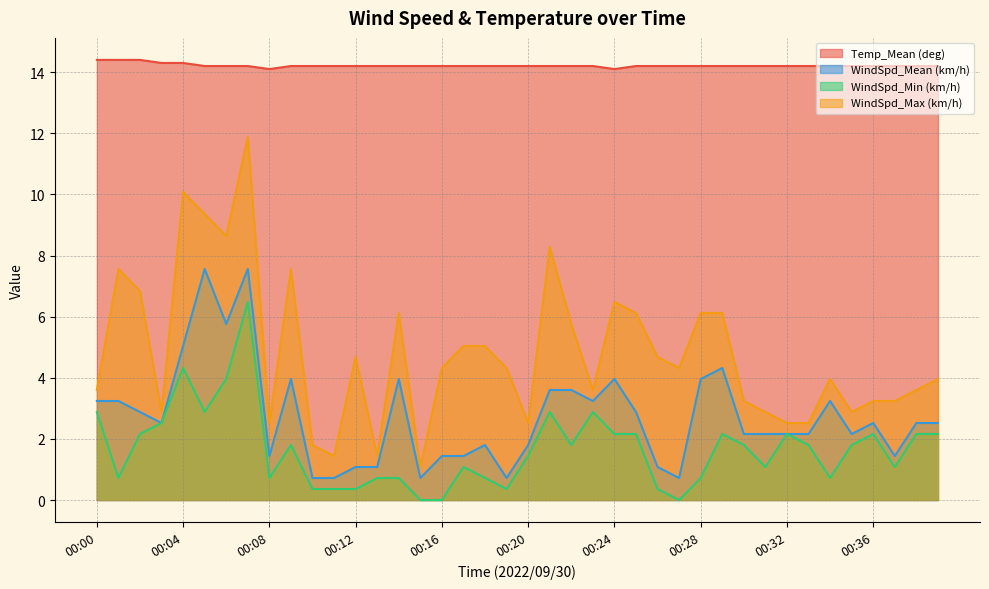

What is the average value of the WindSpd_Max (km/h) series?

4.8